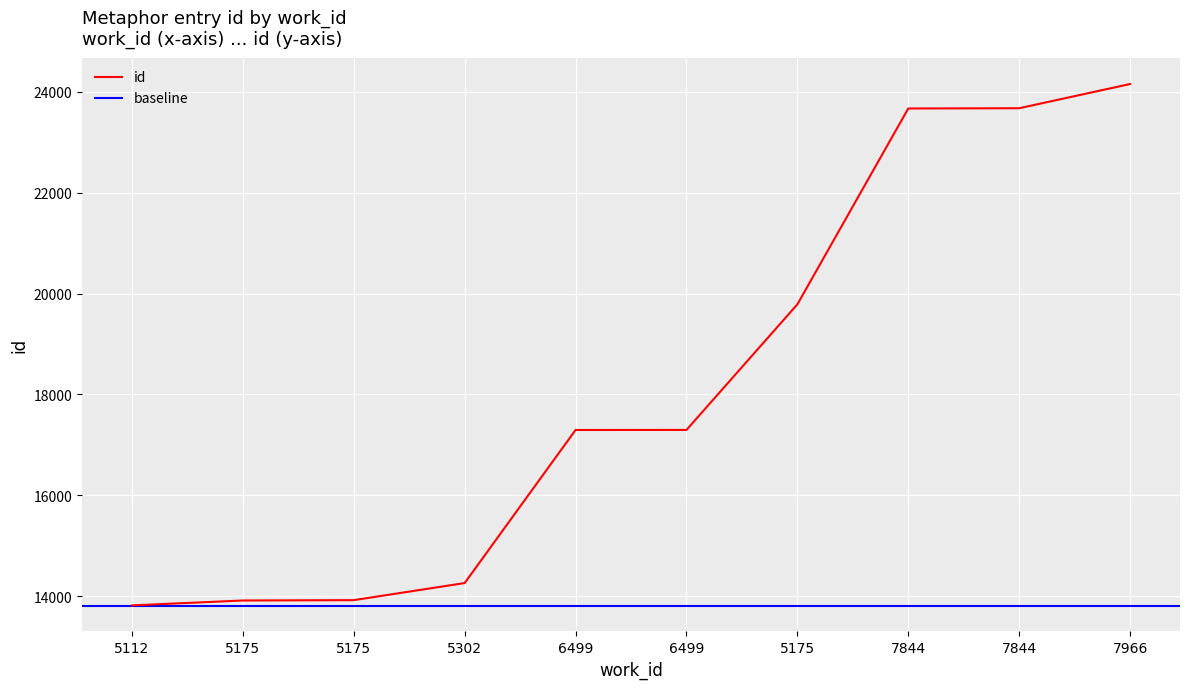

Is it true that the value at 6499 is 17293?

True